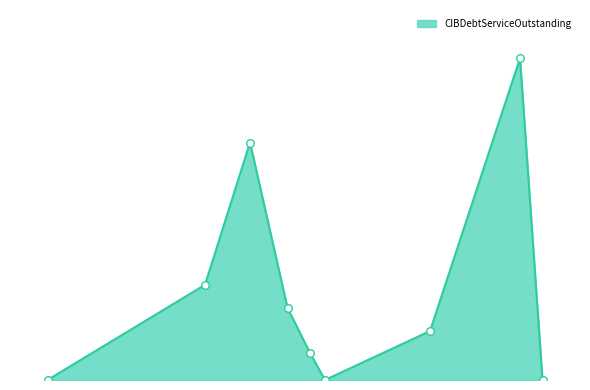

Is this an area chart (filled region under the line)?

Yes